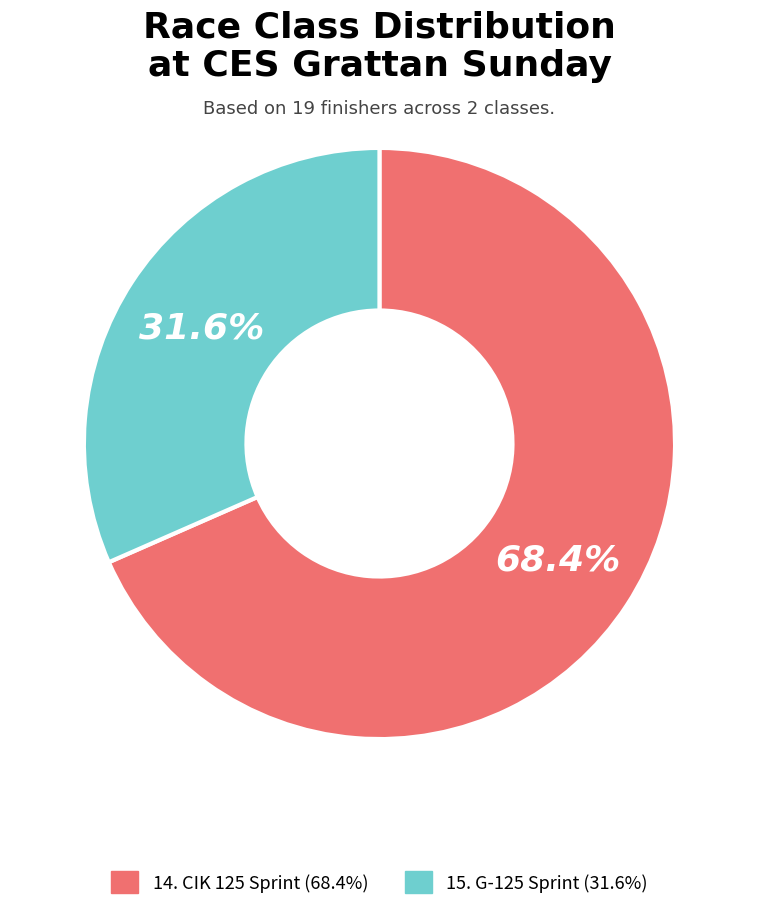

Which slice represents more than half of the pie?

14. CIK 125 Sprint